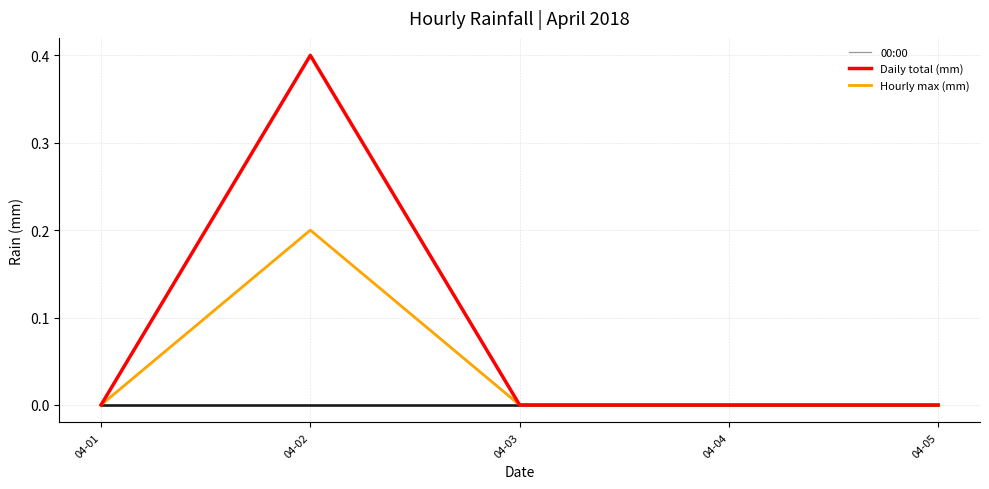

Which label corresponds to the largest value in the chart?

04-02